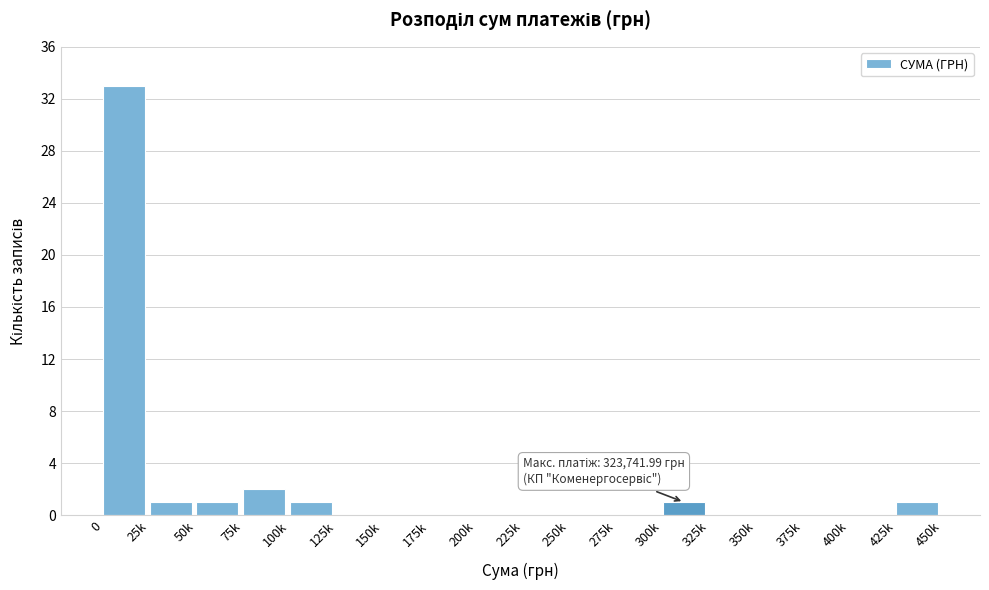

Reading left to right, transcribe all the data shown in this chart.

0=33	25k=1	50k=1	75k=2	100k=1	125k=0	150k=0	175k=0	200k=0	225k=0	250k=0	275k=0	300k=1	325k=0	350k=0	375k=0	400k=0	425k=1